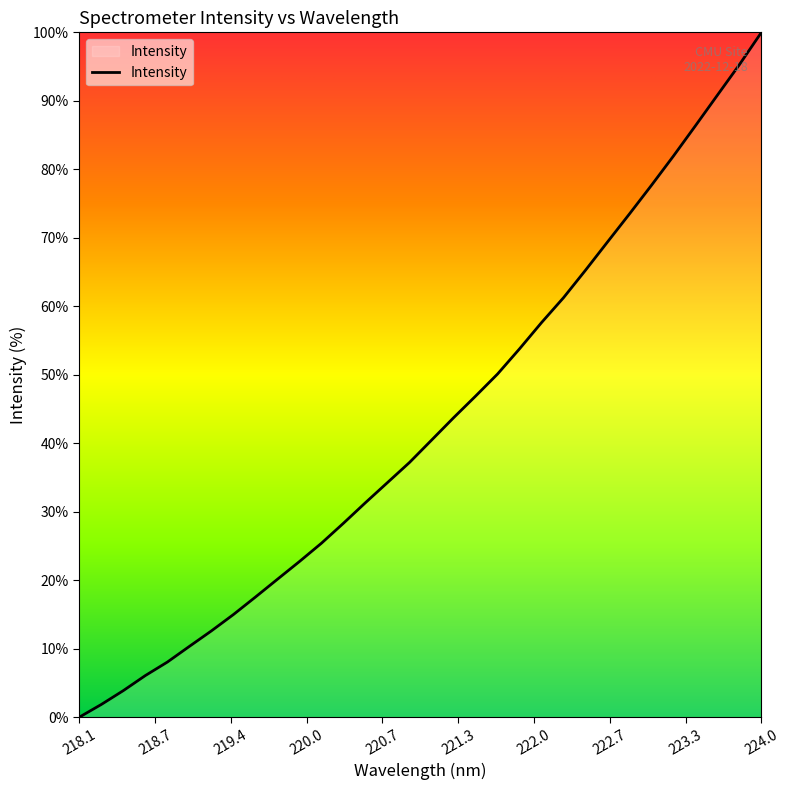

What is the sum of all values?

1369.0